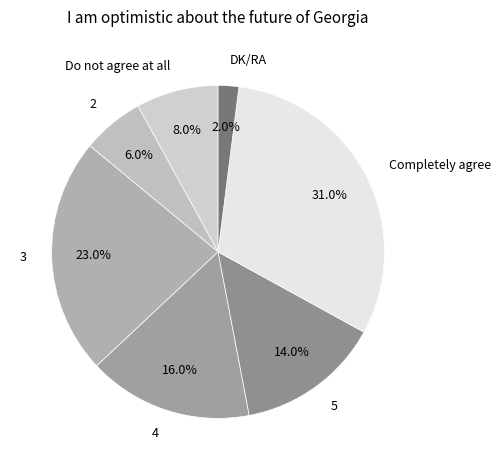

How many slices are in this pie chart?

7